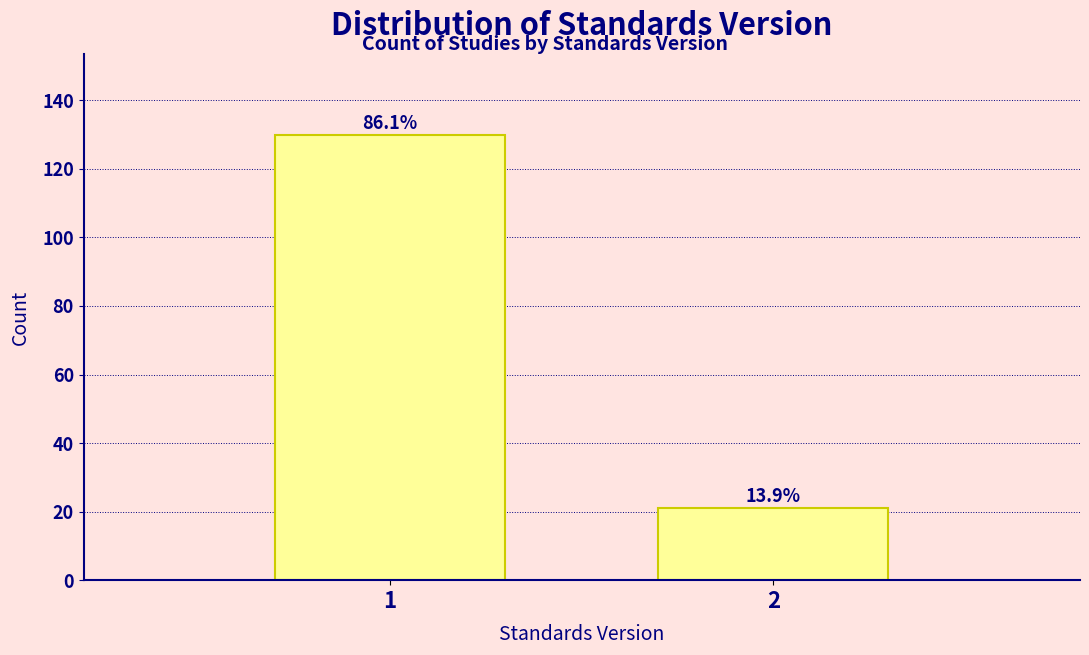

How many bars are there in total?

2